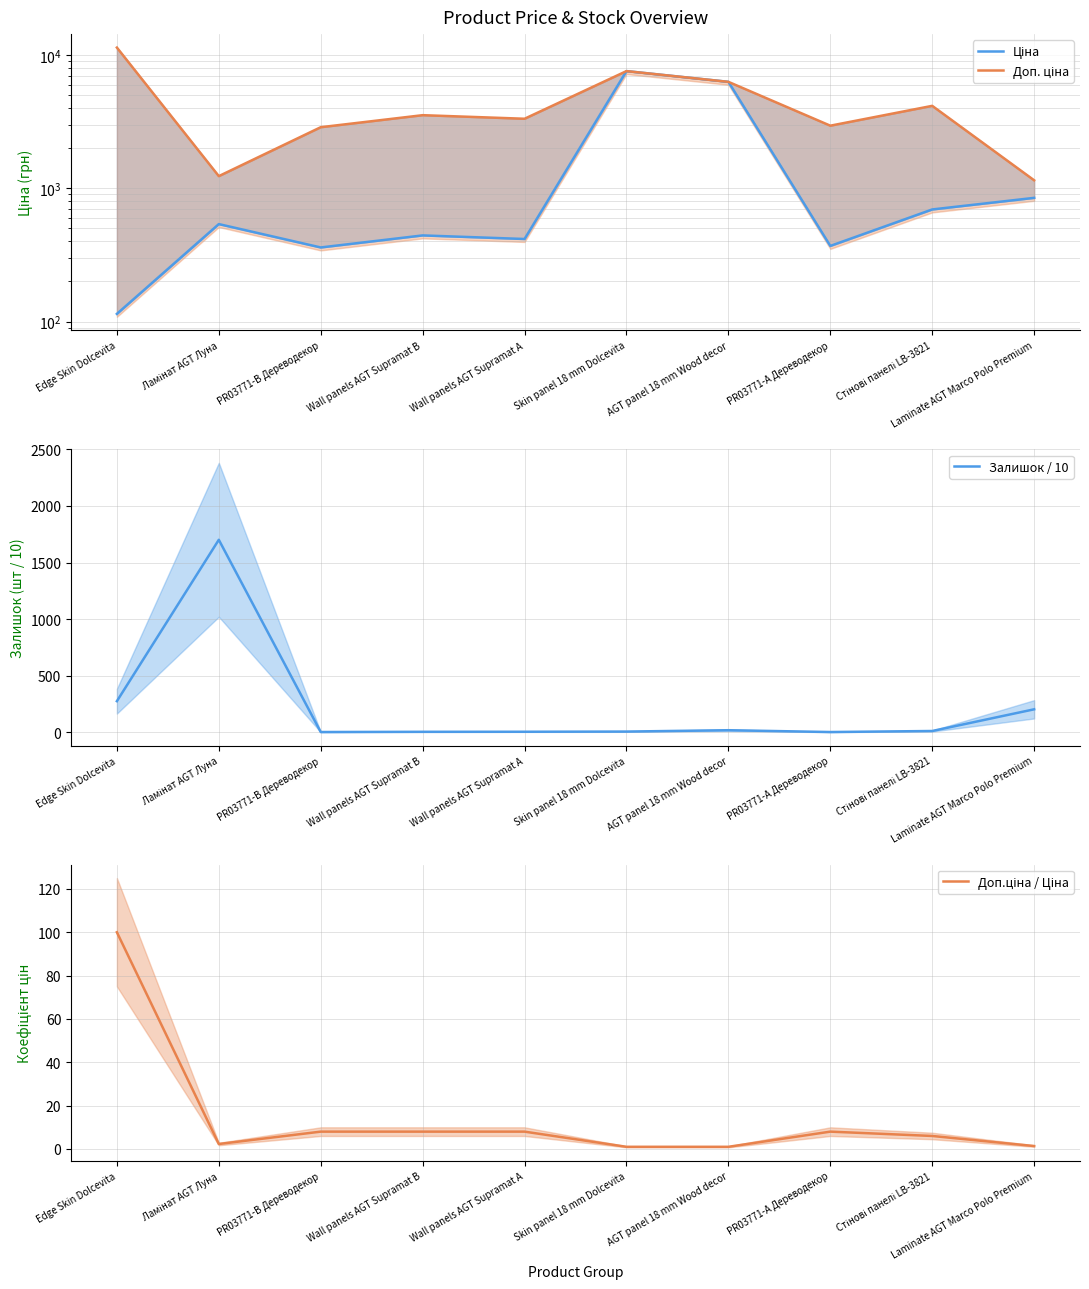

What are all the series names shown in the legend?

Ціна, Доп. ціна, Залишок / 10, Доп.ціна / Ціна